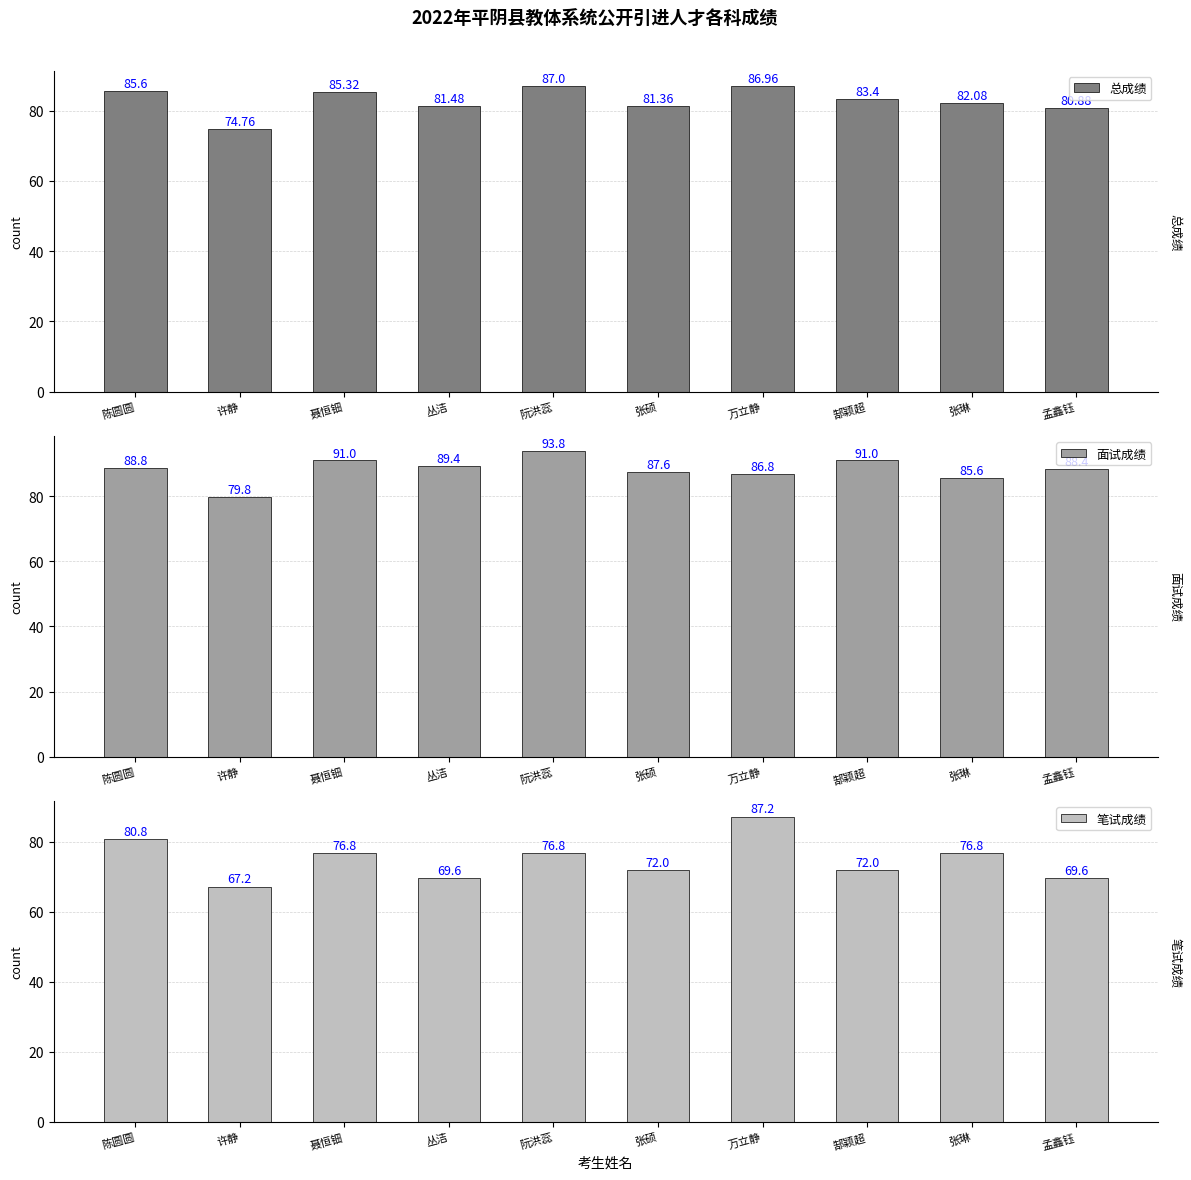

At which label does 总成绩 reach its minimum?

许静